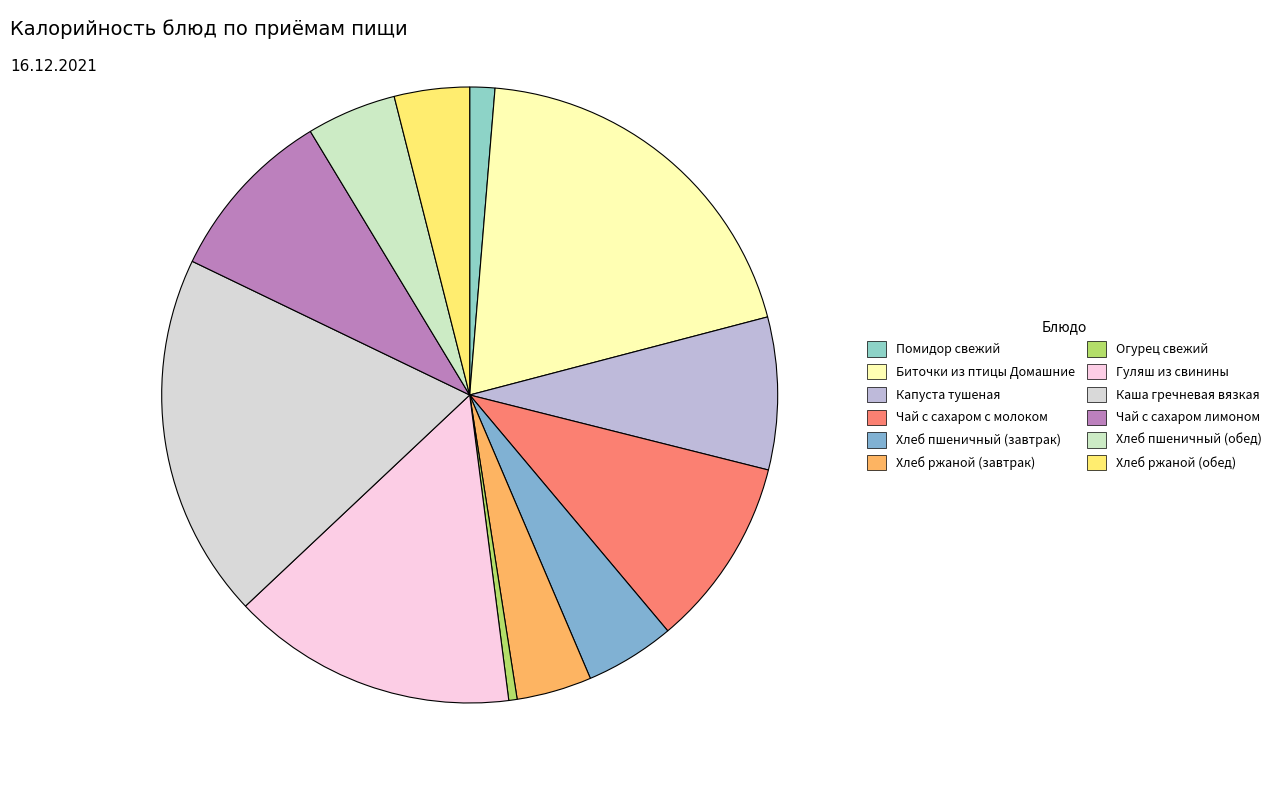

Count the number of slices in the pie.

12